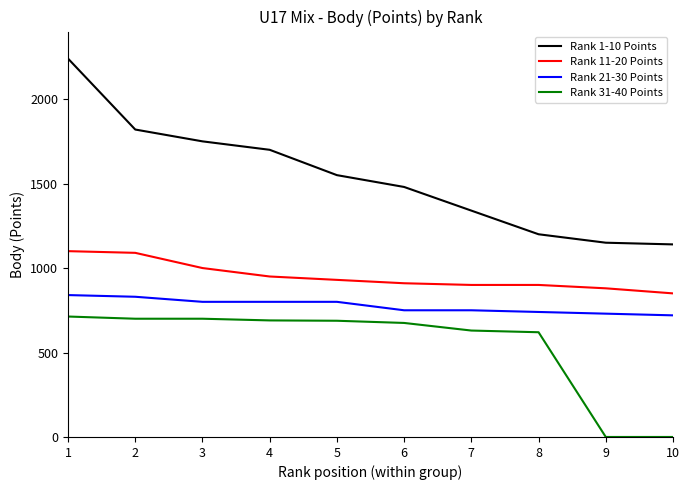

What is the difference between the highest and lowest values at 5?

862